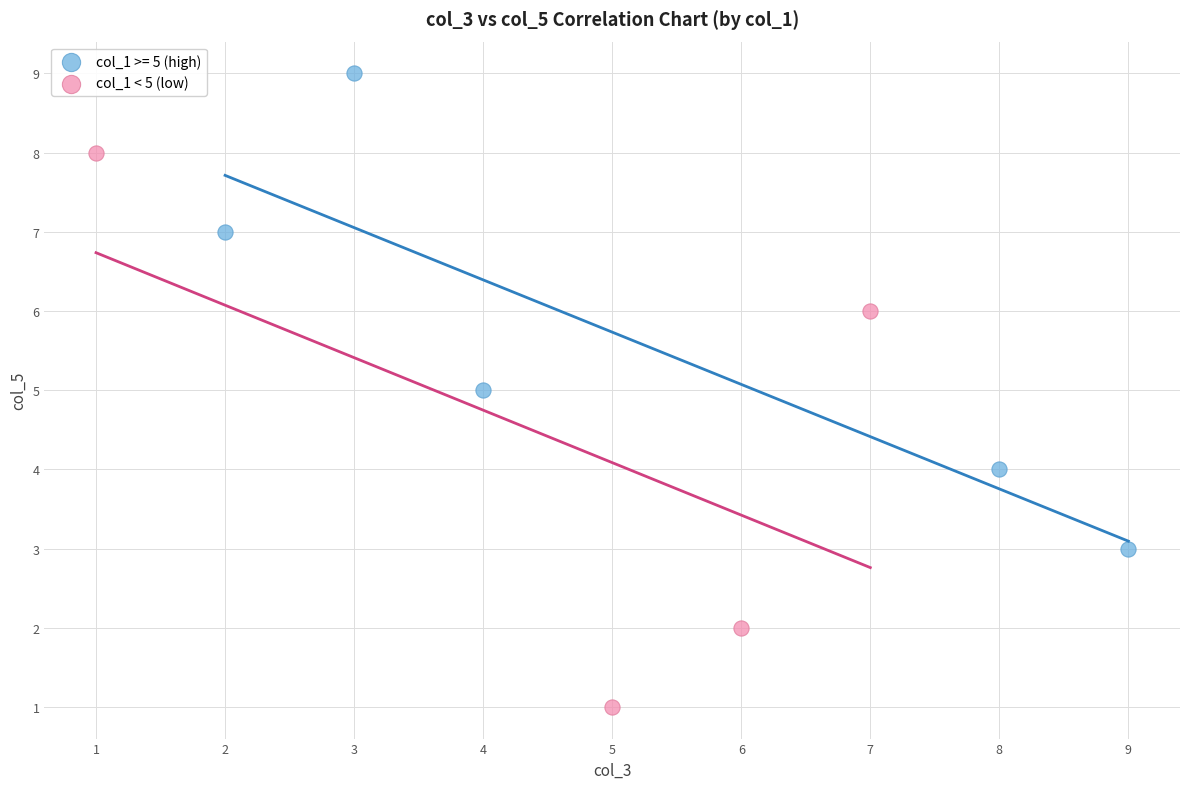

Which series reaches the maximum Y coordinate?

col_1 >= 5 (high)